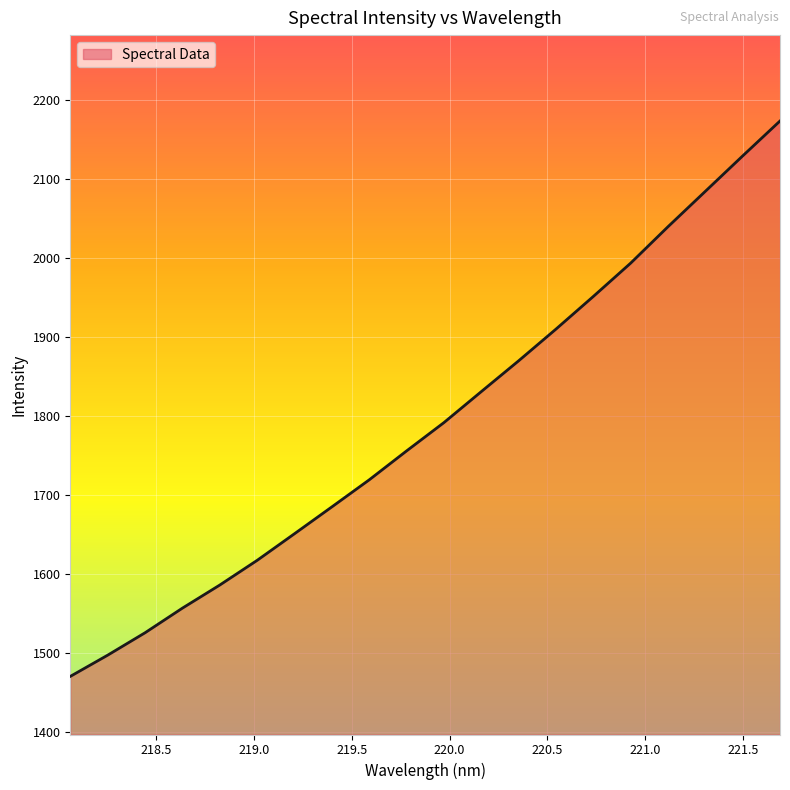

What is the difference between the maximum and minimum values?

702.8